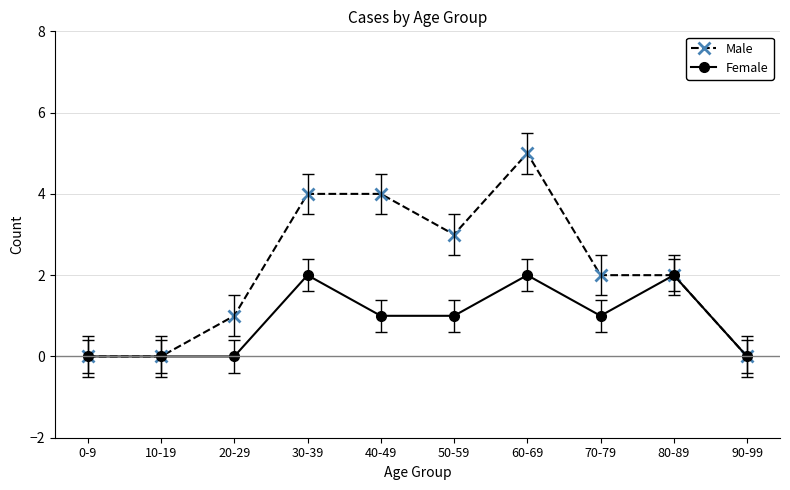

Which series has the largest range (max minus min)?

Male